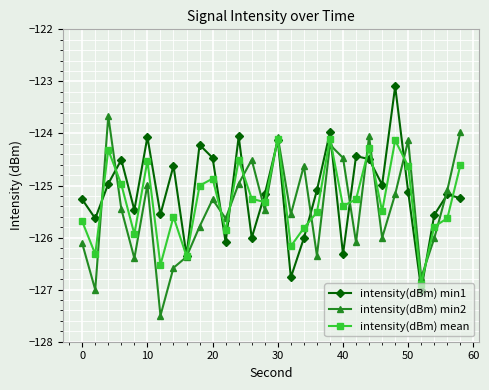

How many lines are shown in the chart?

3